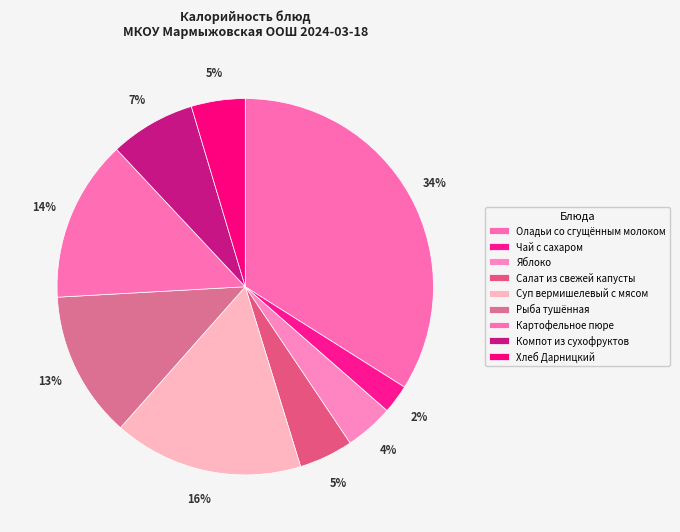

Which has a higher value, Оладьи со сгущённым молоком or Салат из свежей капусты?

Оладьи со сгущённым молоком